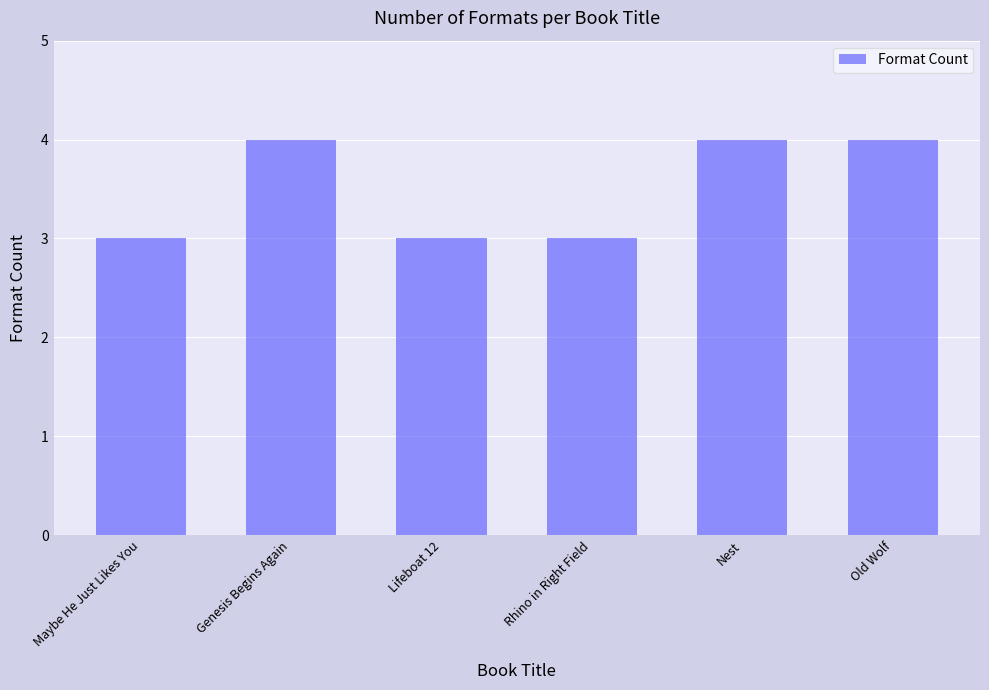

What is the ratio of the value at Old Wolf to the value at Nest?

1.0